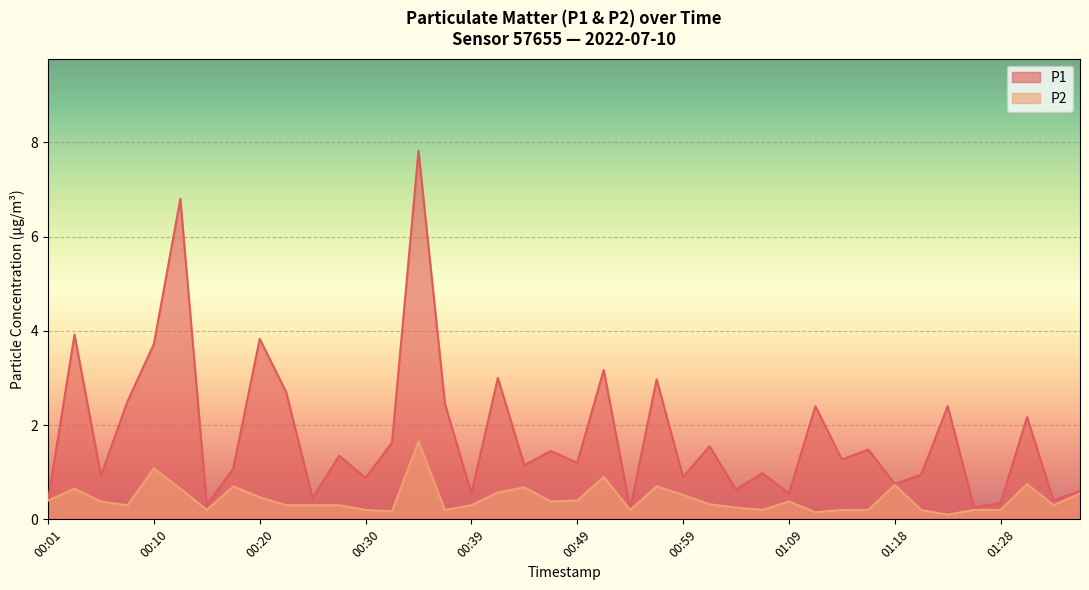

At which category does the chart reach its peak across all series?

00:34